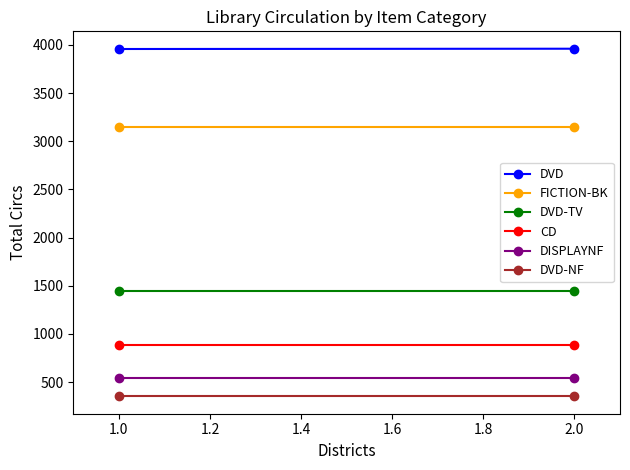

How many series are shown in this chart?

6